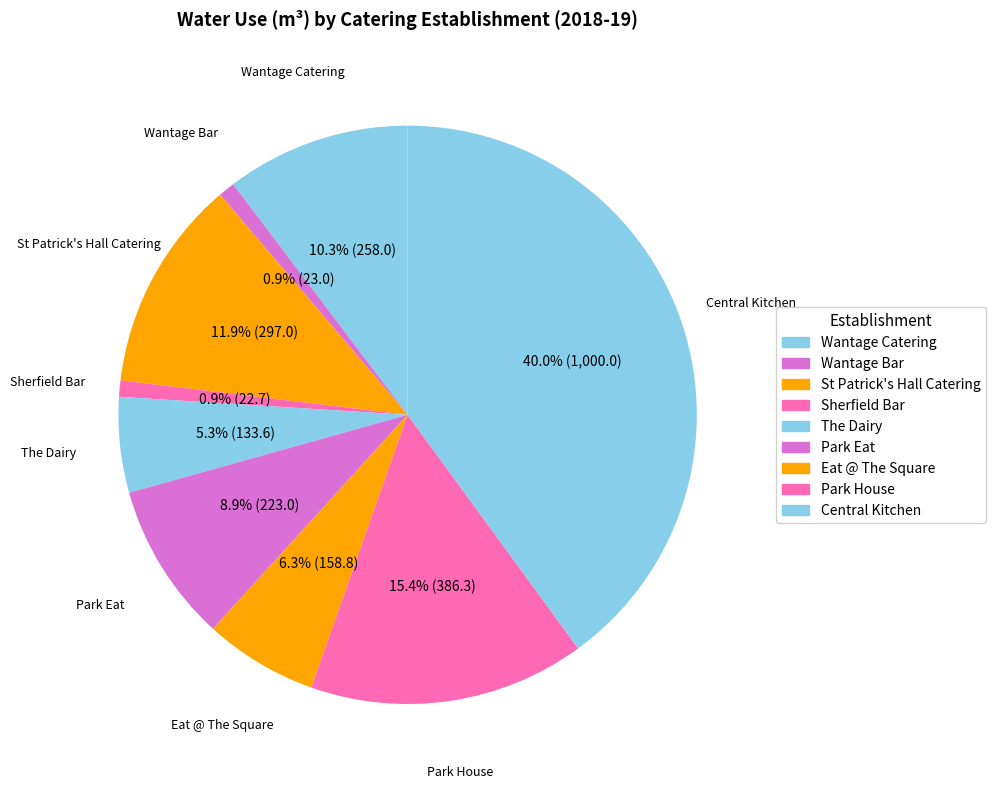

The Eat @ The Square slice represents 13% of the pie. True or false?

False